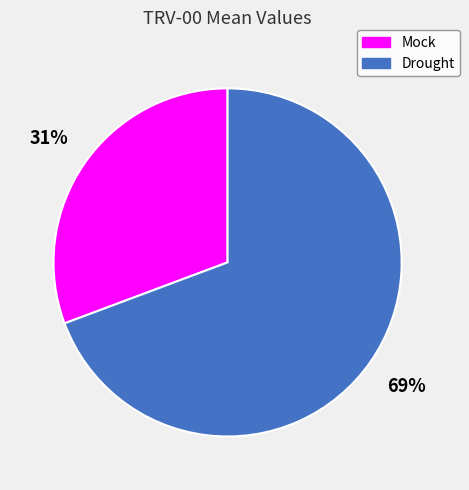

Between Drought and Mock, which is larger?

Drought